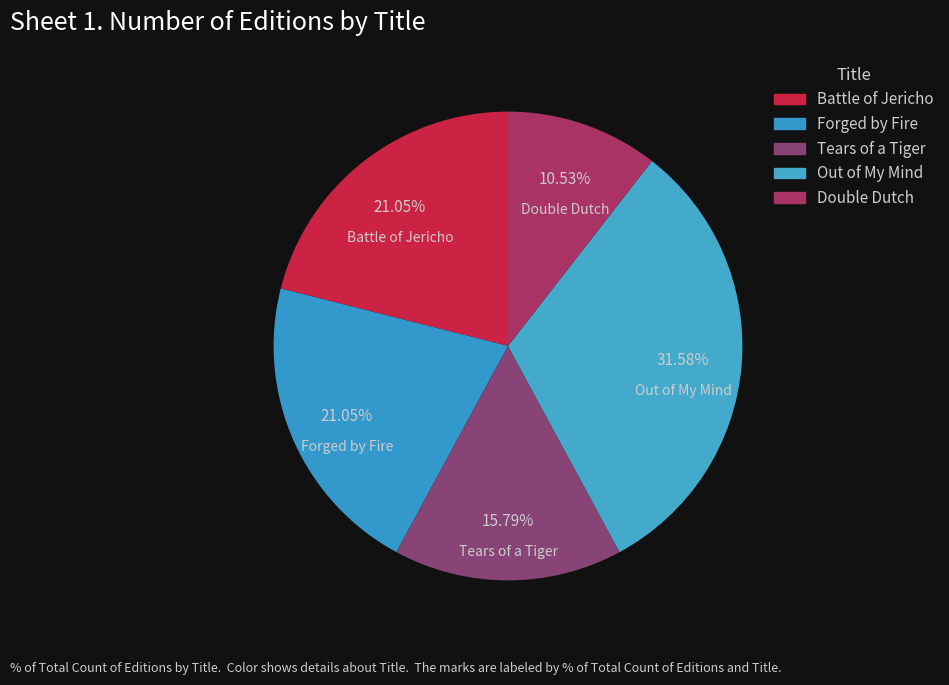

To the nearest percent, what is the difference between the largest and smallest slice percentages?

21%